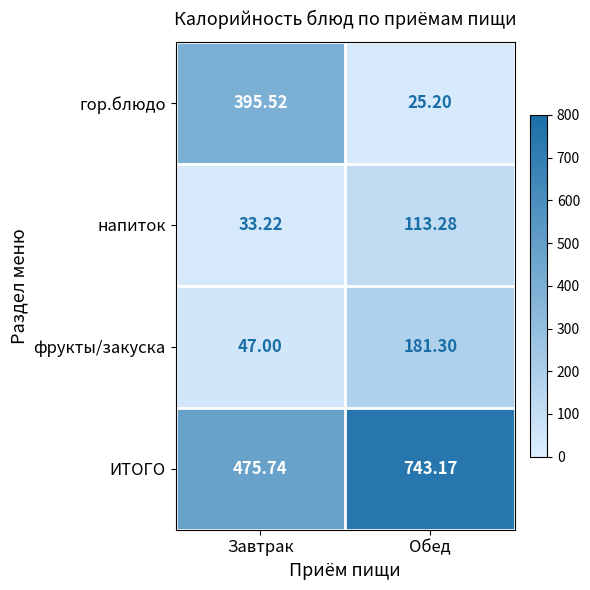

What is the smallest value displayed?

25.2